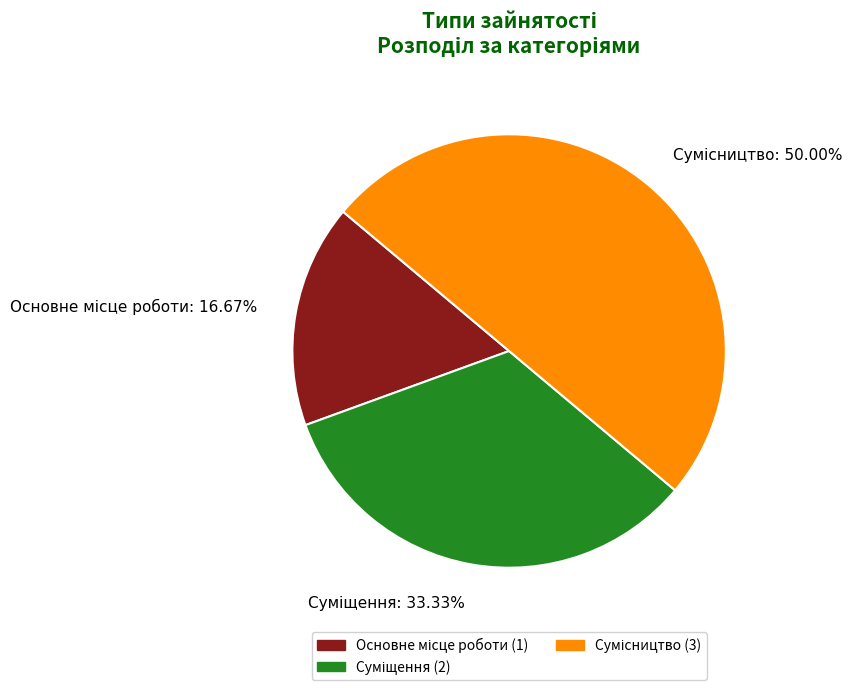

Is Сумісництво the majority of the pie?

No